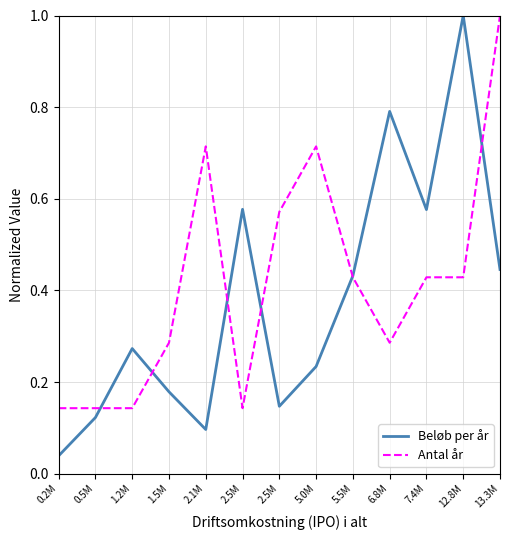

What is the difference between the maximum and minimum values in the Antal år series?

0.9